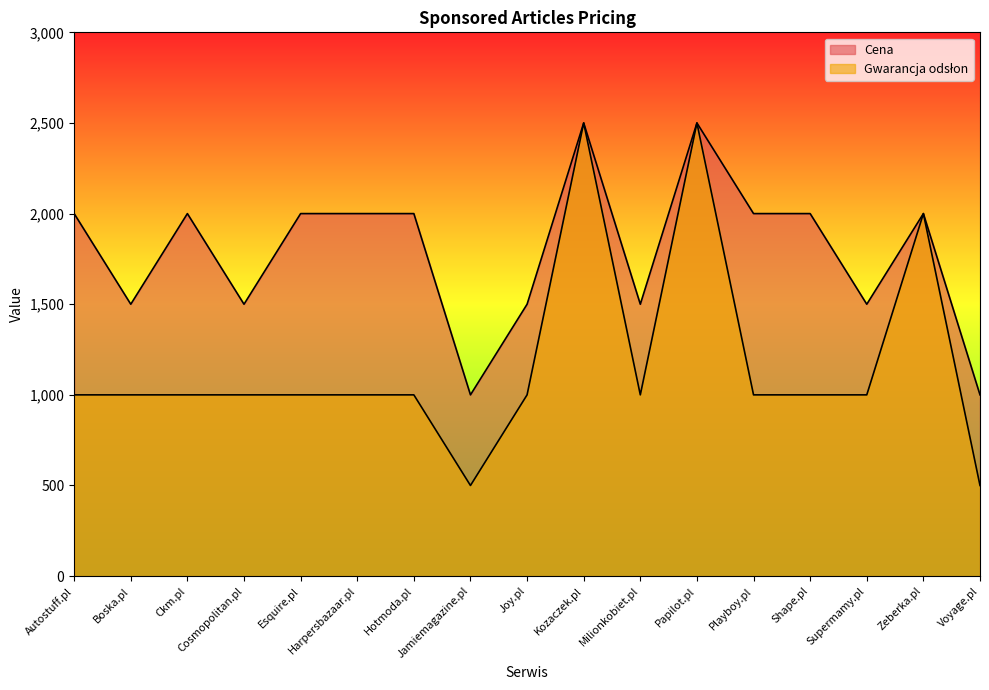

Rank the series at Ckm.pl from lowest to highest value.

Gwarancja odsłon, Cena